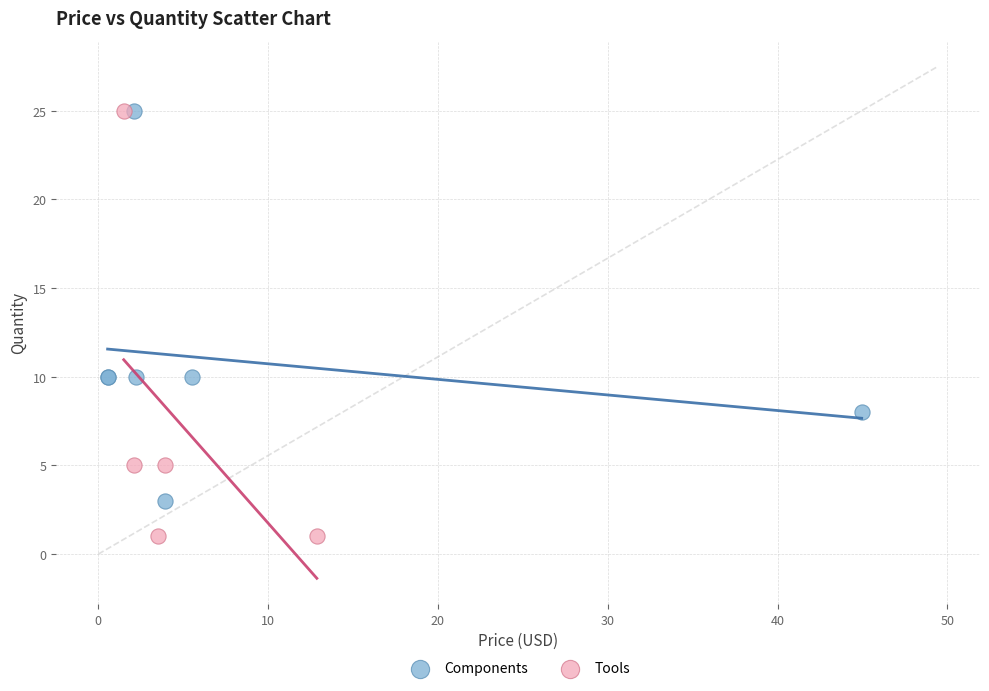

What are all the series names shown in the legend?

Components, Tools